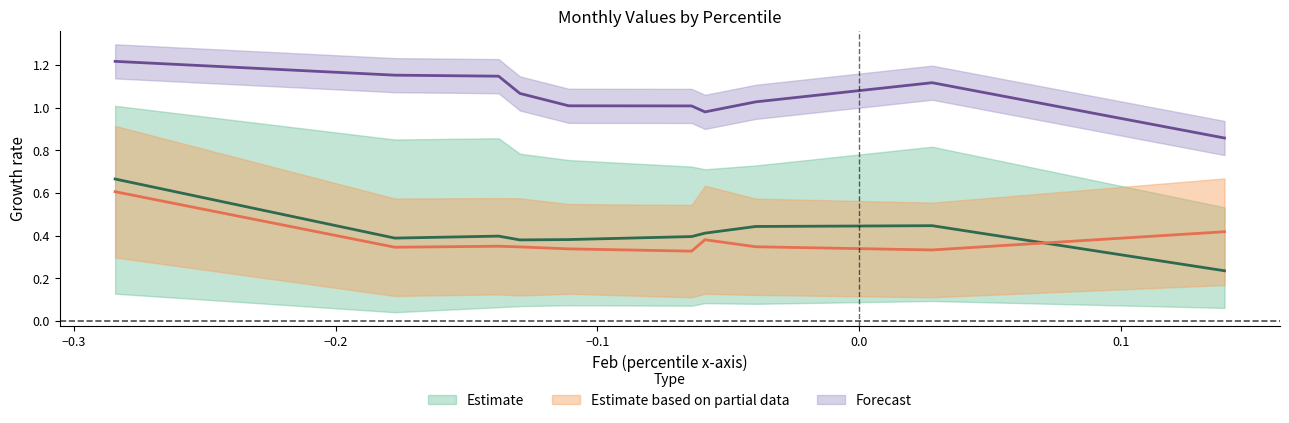

Does the chart have visible grid lines?

No